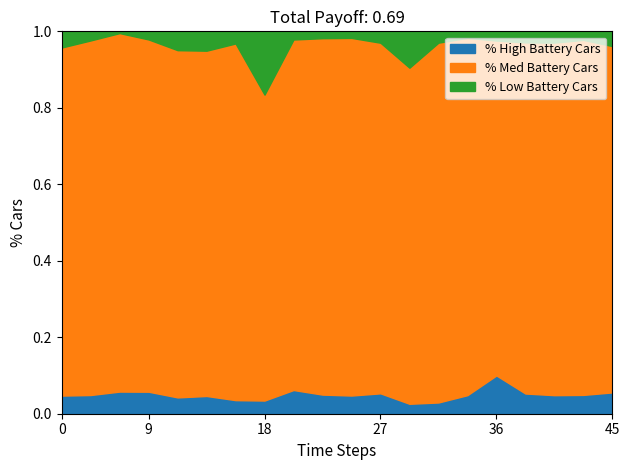

What is the total value across all series at 0?

1.0